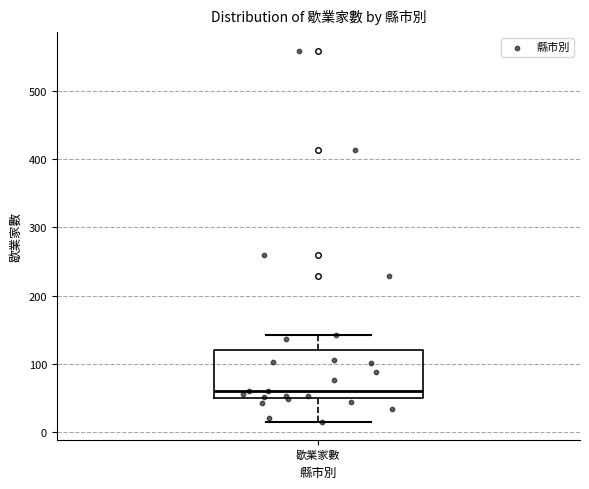

Transcribe this box plot: give where the median line is, the range the box spans, and where the two whiskers end, as read against the y-axis. The values are not printed on the chart, so give them approximately, as read against the axis.

median 60, box 50 to 120, whiskers 20 to 140